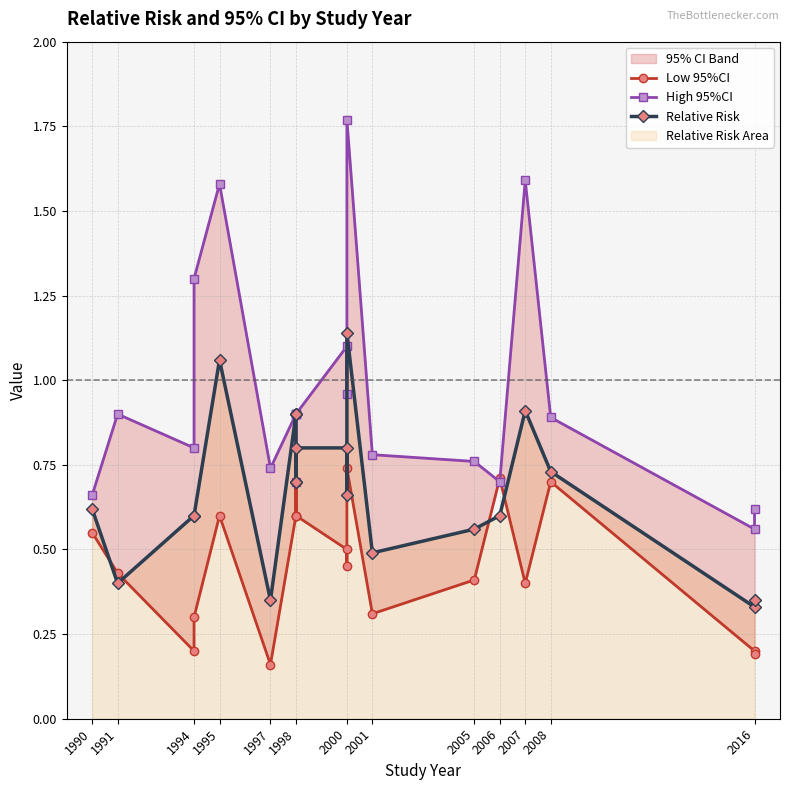

What is the value of the Low 95%CI point at the 4th from the left?

0.3